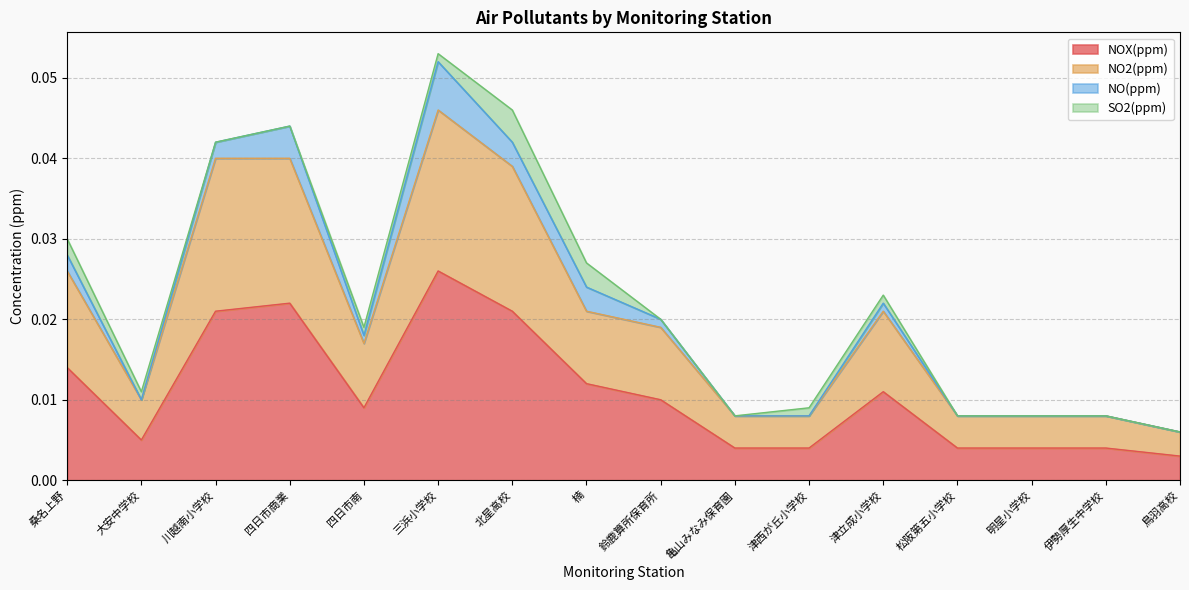

How many lines are shown in the chart?

4